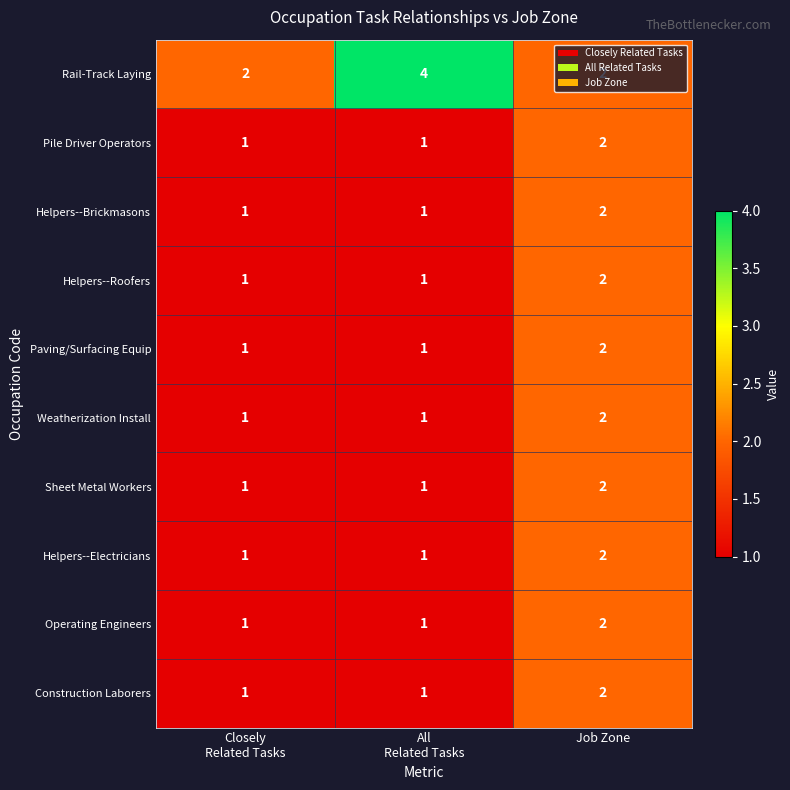

At which label does Sheet Metal Workers reach its peak?

Job Zone